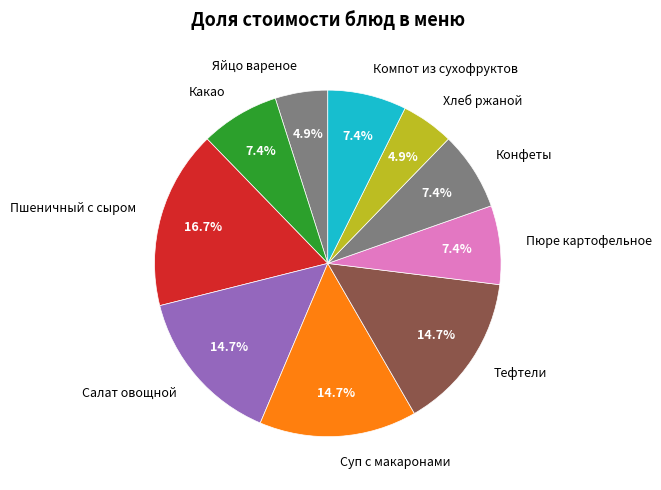

What percentage is the Тефтели slice, to the nearest percent?

15%